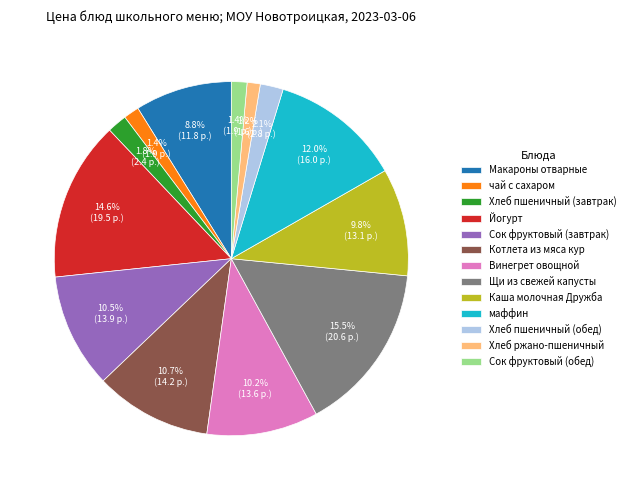

To the nearest percent, what portion does Сок фруктовый (обед) represent?

1%